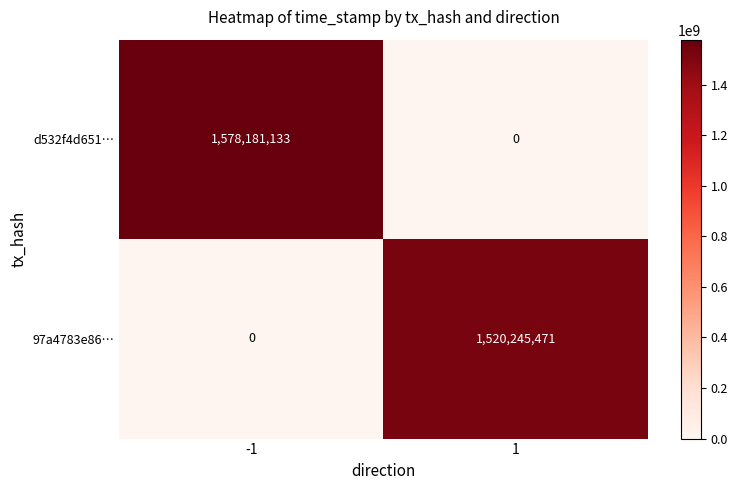

How many distinct data groups are displayed?

2